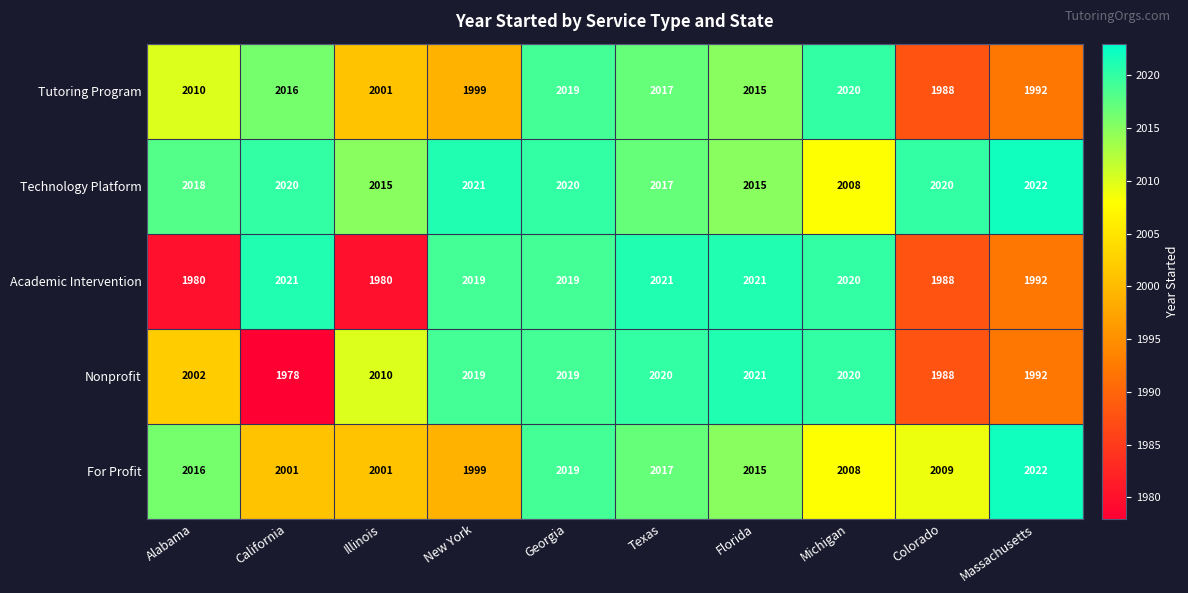

List the labels in order of Tutoring Program value, smallest first.

Colorado, Massachusetts, New York, Illinois, Alabama, Florida, California, Texas, Georgia, Michigan